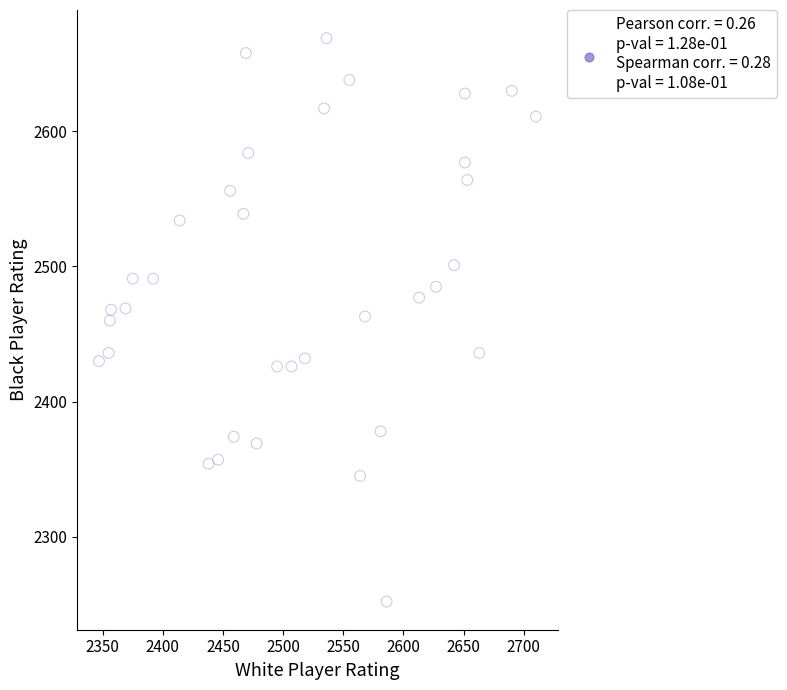

What is the range of Y values (max minus min)?

417